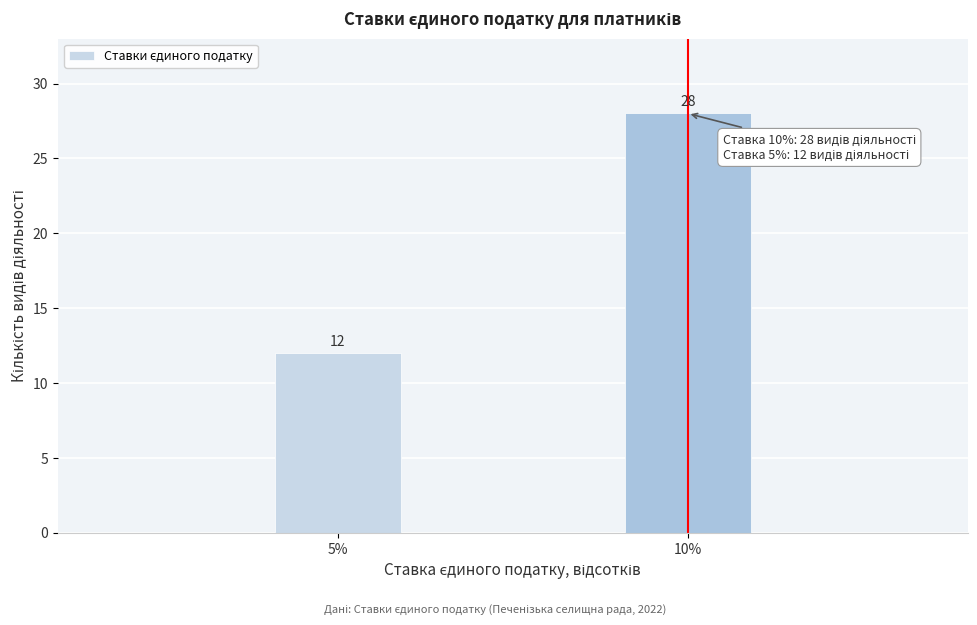

Reading right to left, list all the values displayed in this chart.

10%=28	5%=12